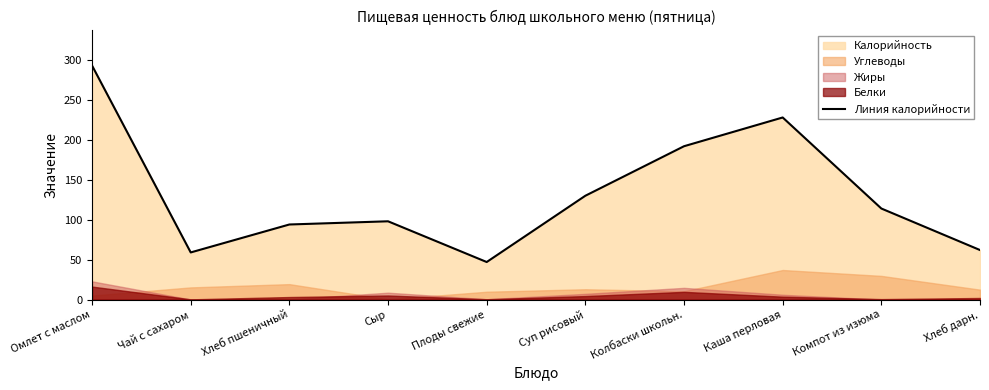

What is the label of the 1st point from the left?

Омлет с маслом